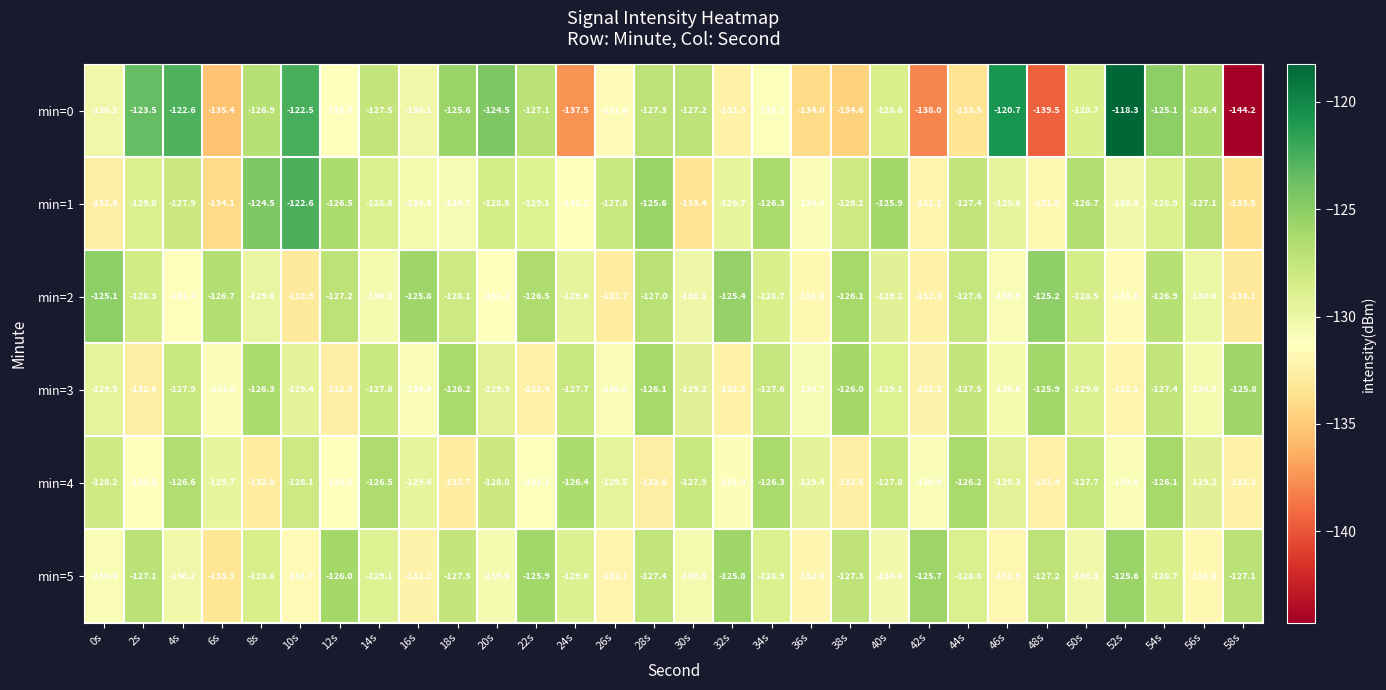

At which label does min=4 first exceed -129?

0s